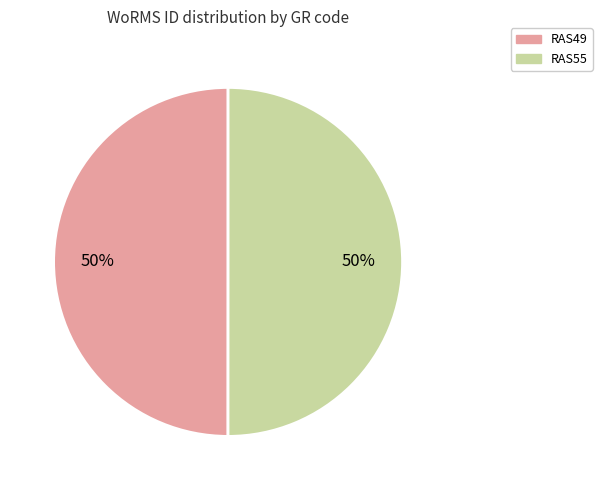

What percentage is the RAS55 slice, to the nearest percent?

50%